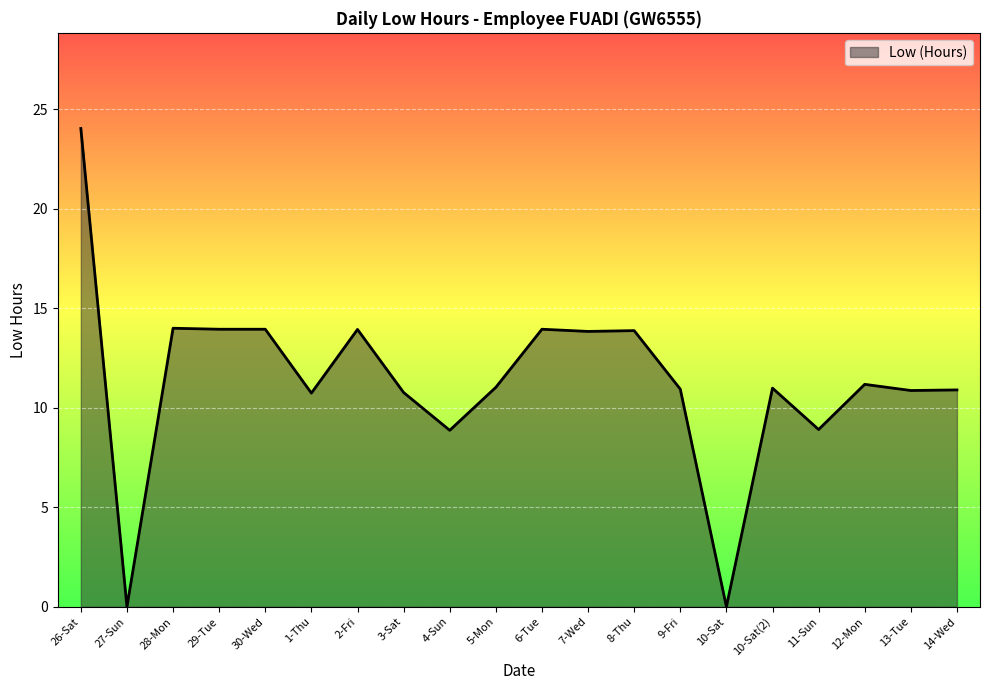

Count the number of data series in this chart.

1